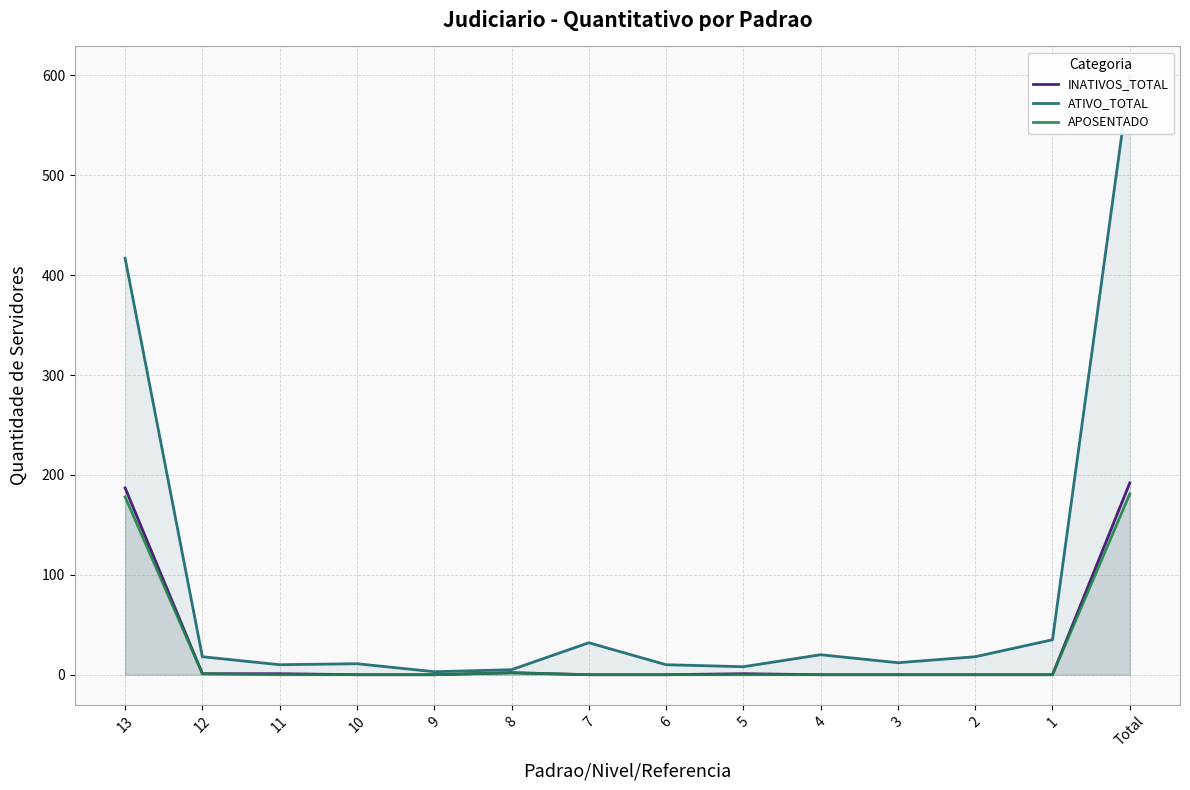

Which has a higher value, Total or 5?

Total